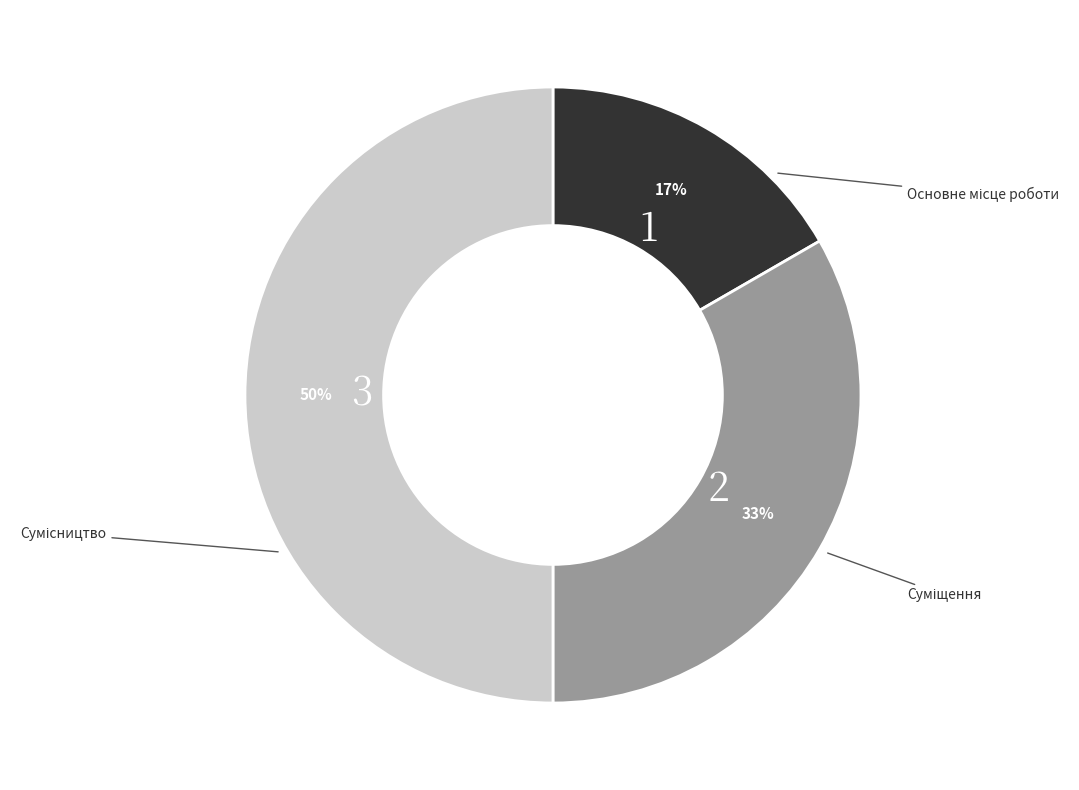

Which category has the biggest portion of the pie?

Сумісництво